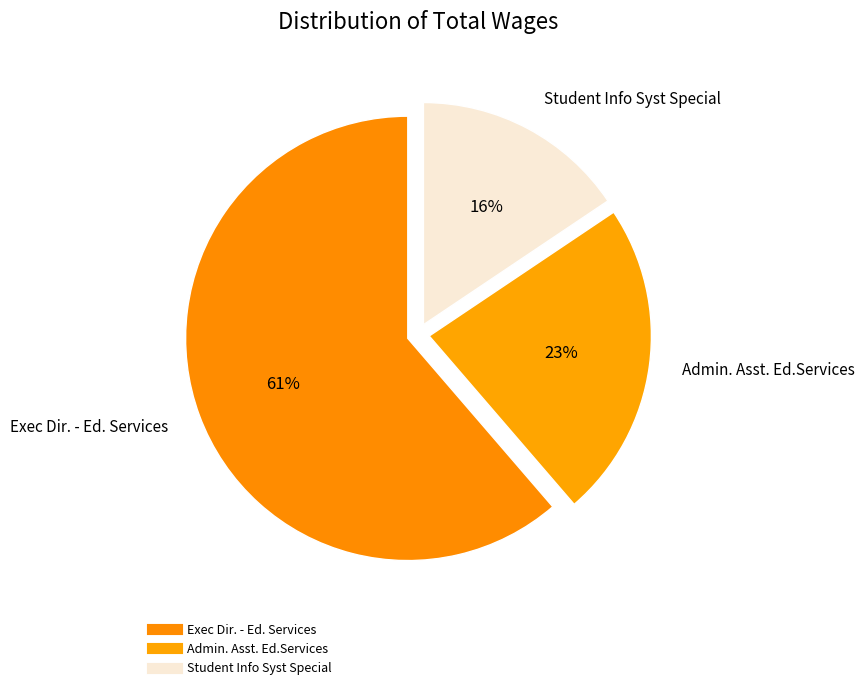

Does any single category account for the majority?

Yes